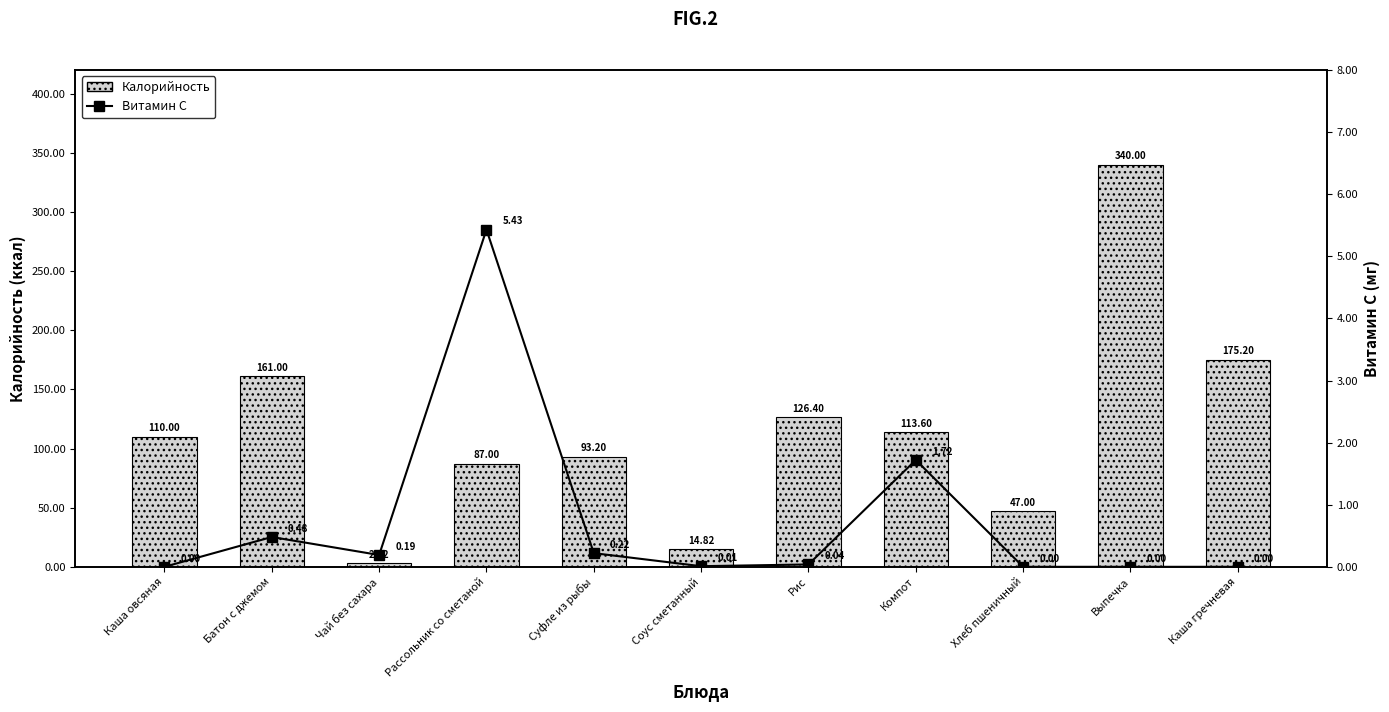

At which label is Калорийность closest to 171?

Каша гречневая